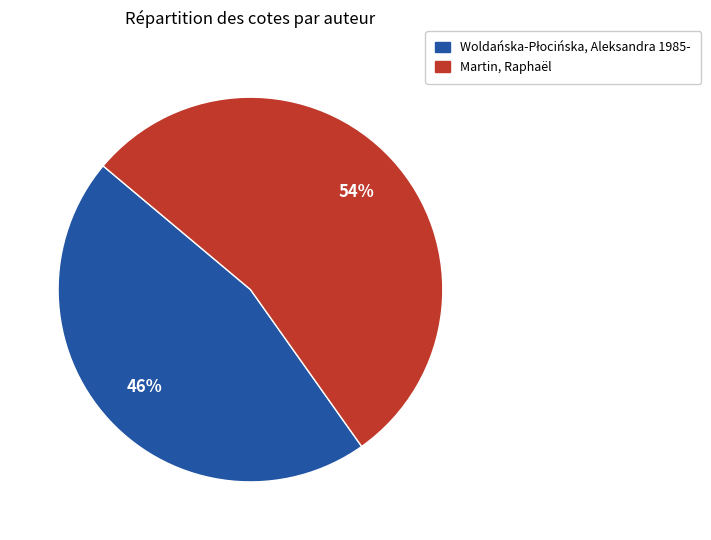

The Martin, Raphaël slice represents 40% of the pie. True or false?

False